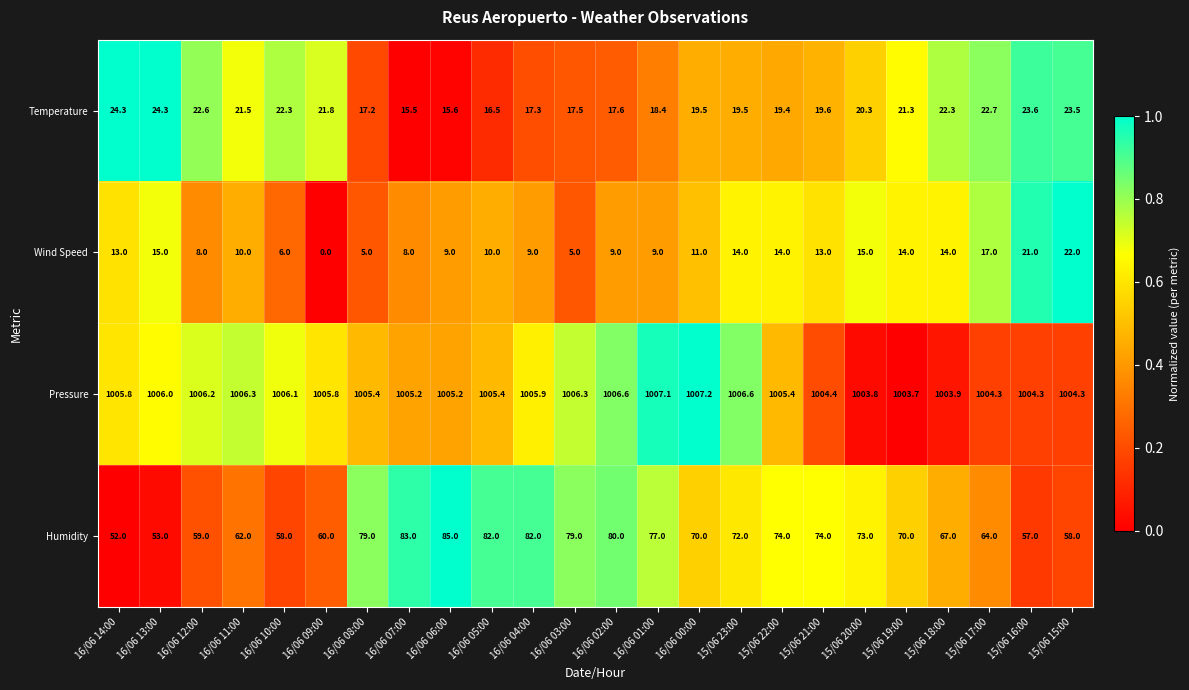

True or false: Temperature has a value of 8.1 at 16/06 10:00.

False